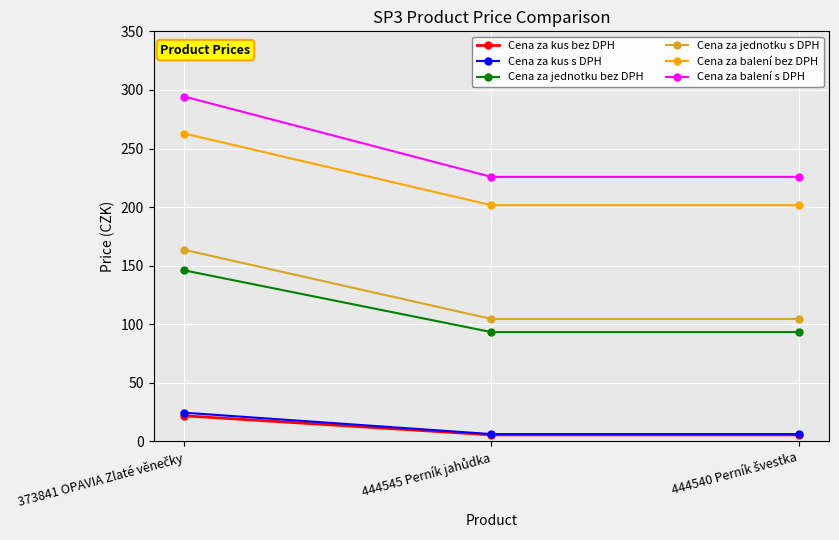

What is the smallest value displayed?

5.6